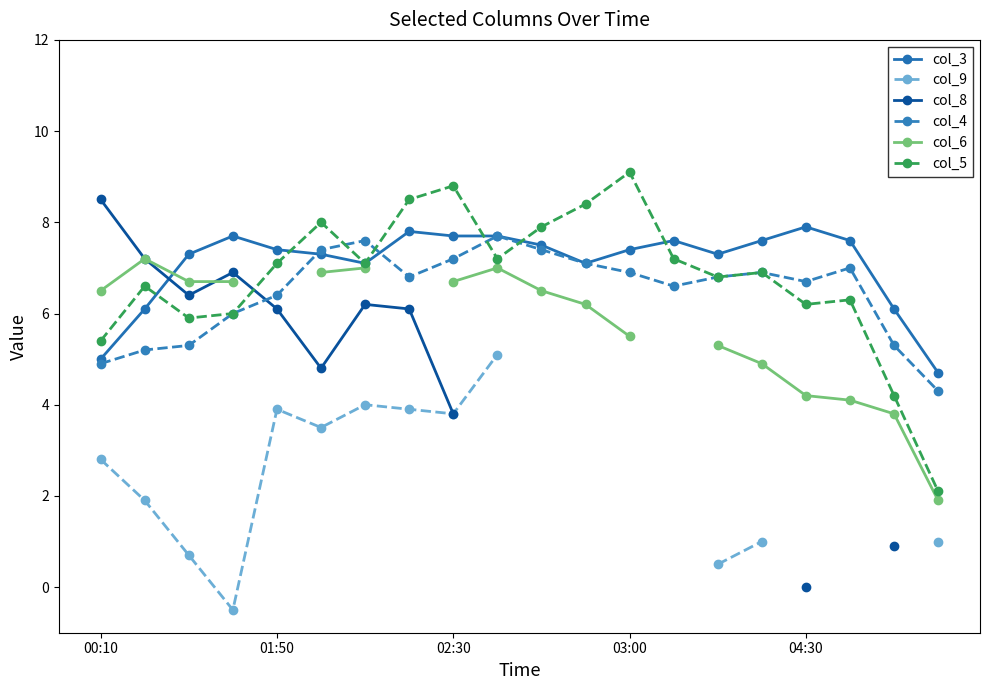

The value of col_6 at 17 is 4.1. True or false?

True